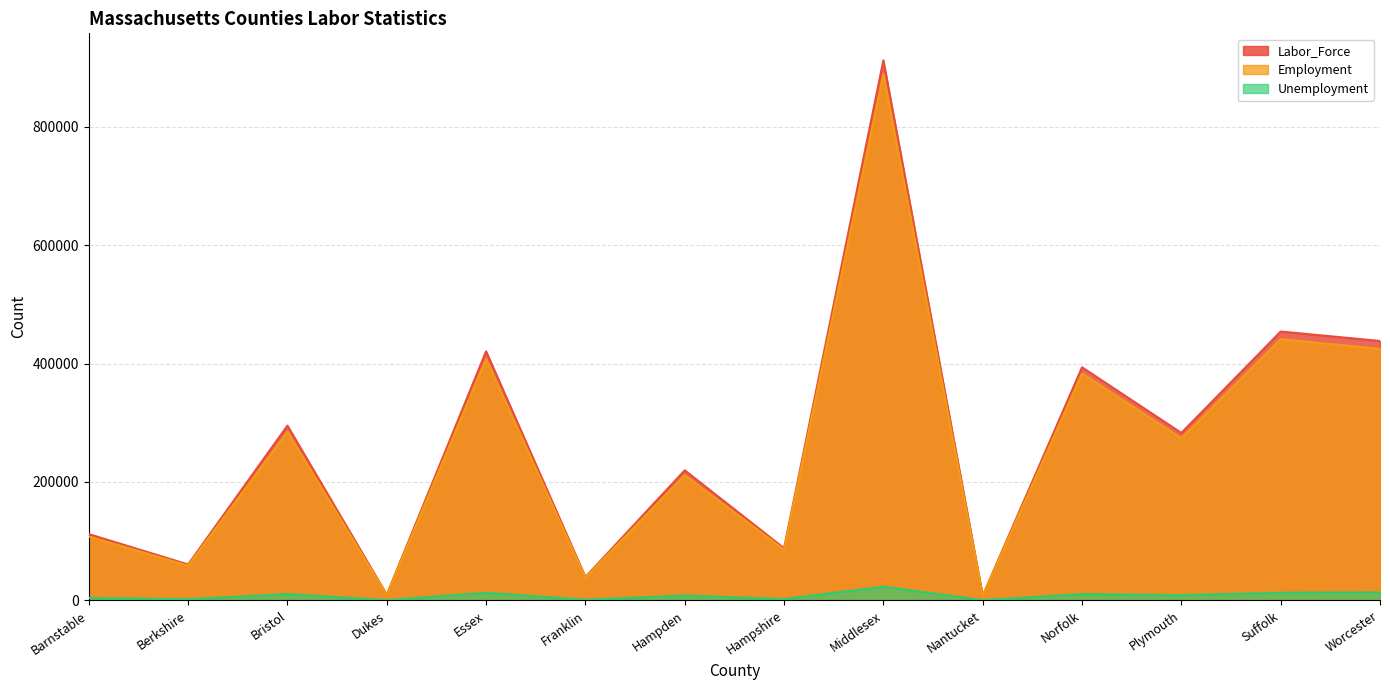

What is the approximate value of Labor_Force at Essex?

420591